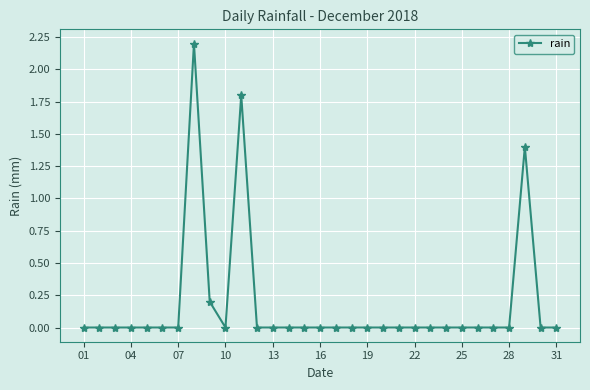

What is the sum of all values?

5.6